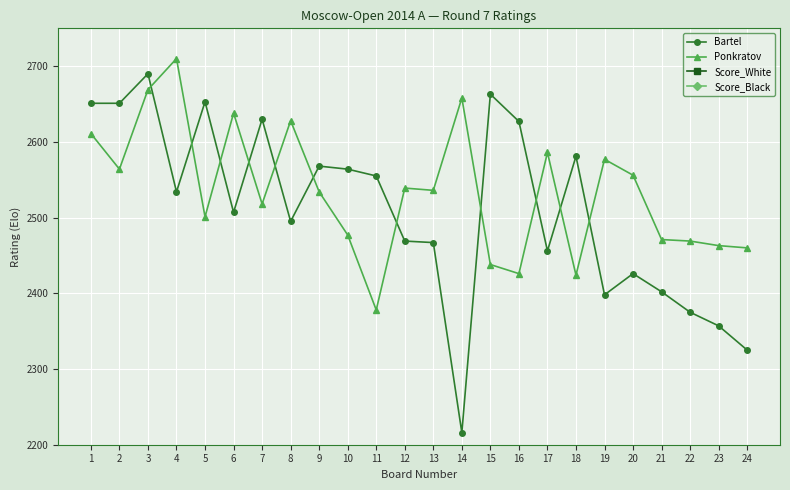

What is the value of the Ponkratov point at the 1st from the left?

2611